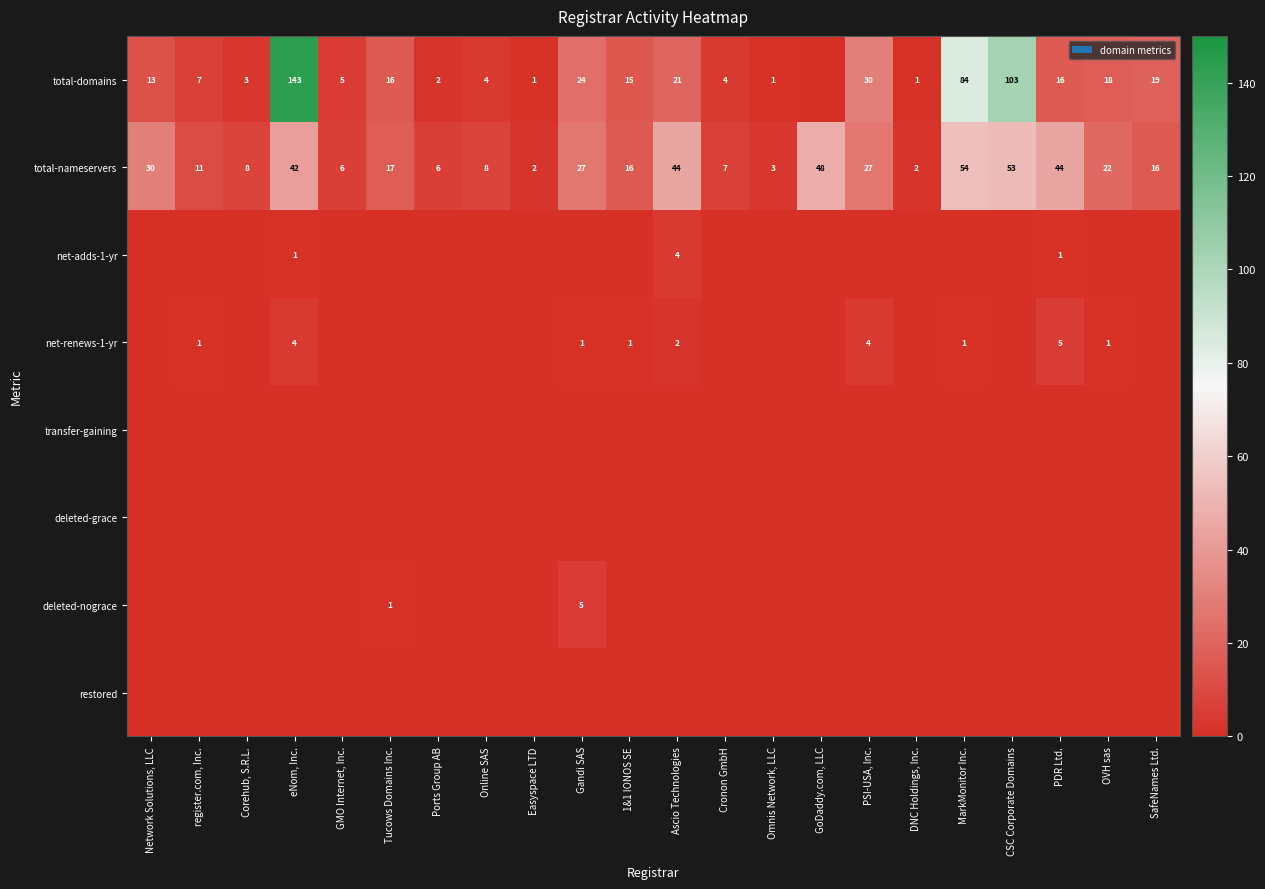

Which category has the highest value across all series?

eNom, Inc.